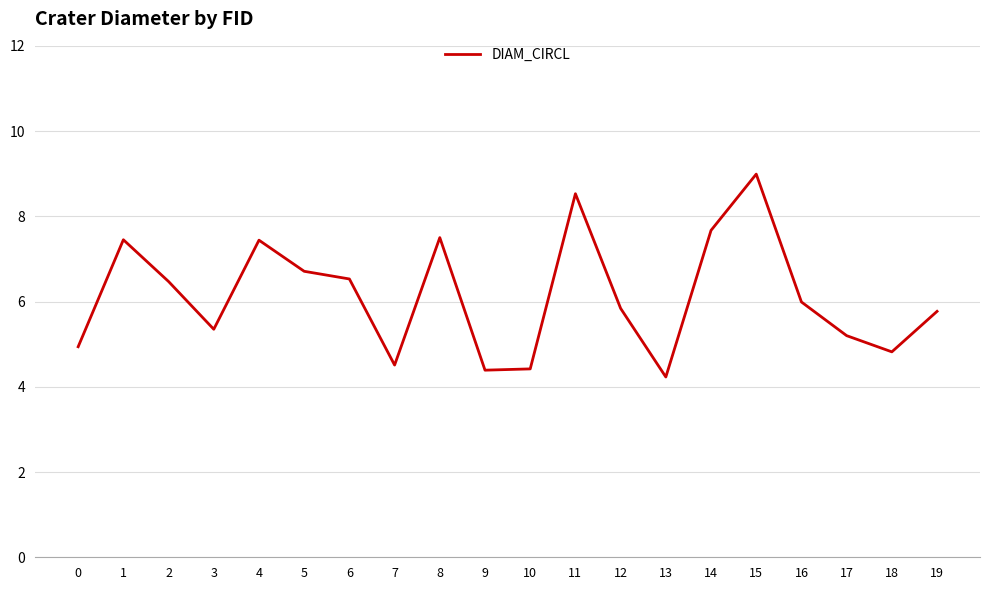

What is the difference between the maximum and minimum values?

4.8